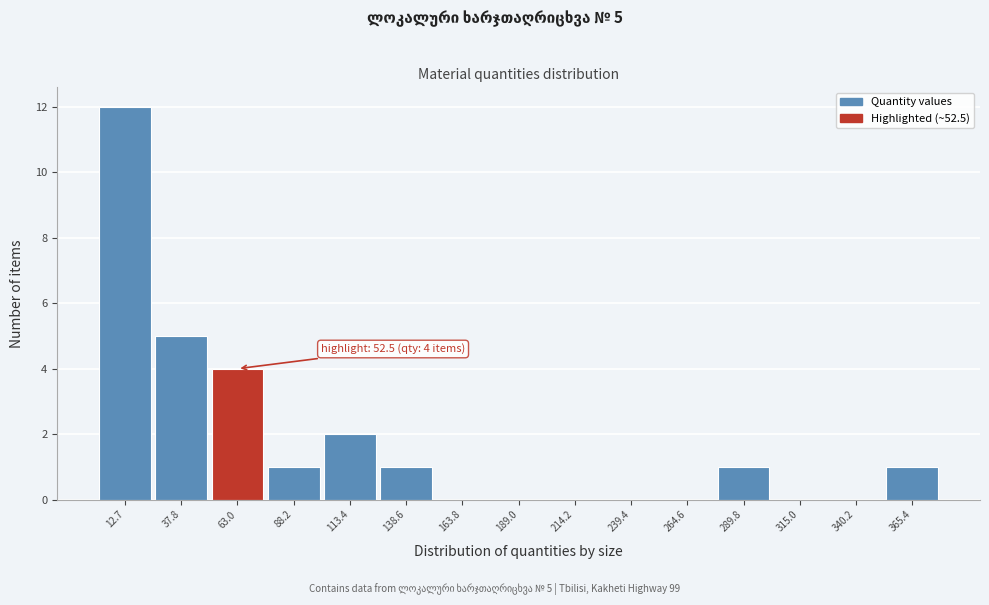

Over which range of the x-axis is the bar tallest?

0 to 25